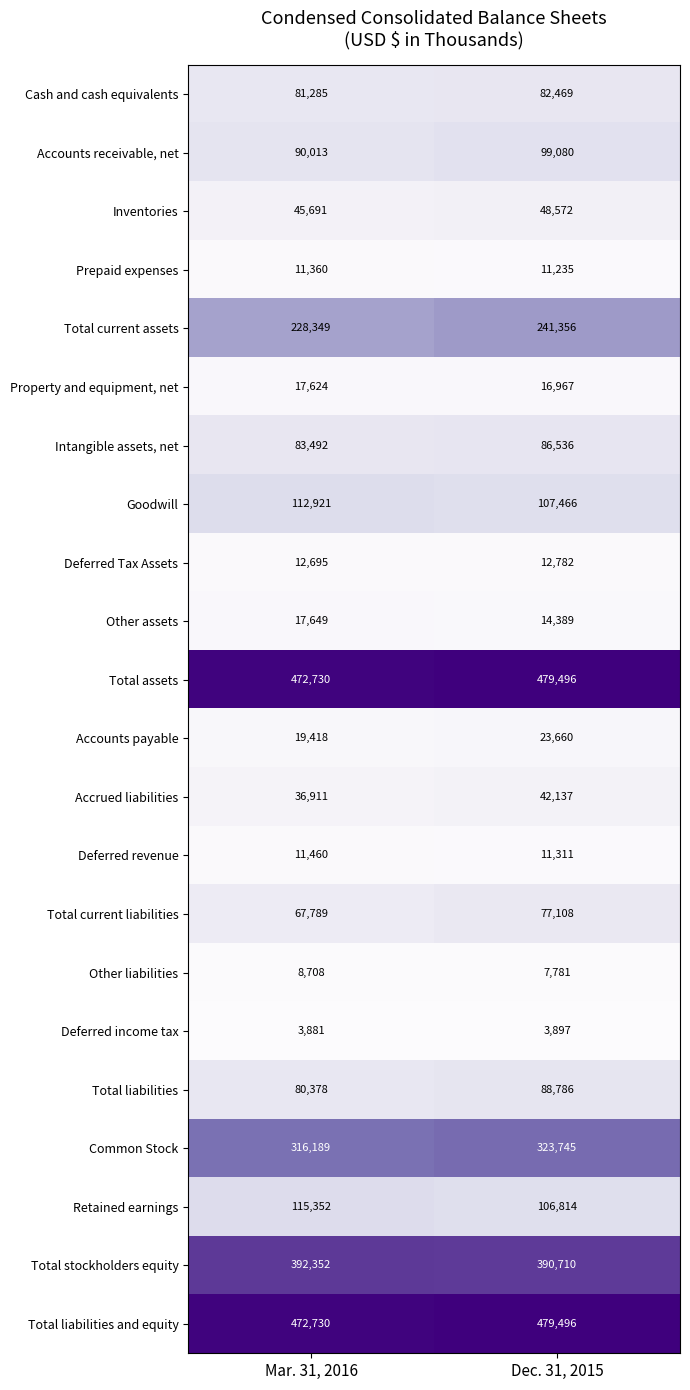

Is the value of Deferred Tax Assets at Mar. 31, 2016 greater than the value of Cash and cash equivalents at Dec. 31, 2015?

No